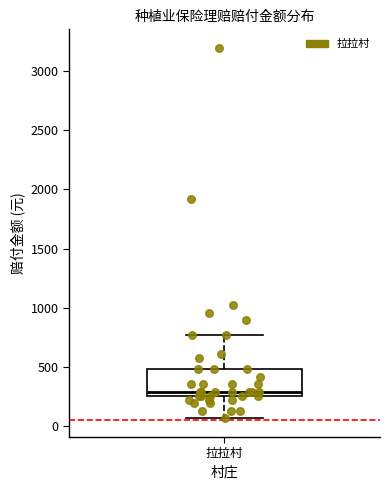

Where is the lower edge of the box for 拉拉村 on the y-axis? The values are not printed on the chart, so give them approximately, as read against the axis.

250